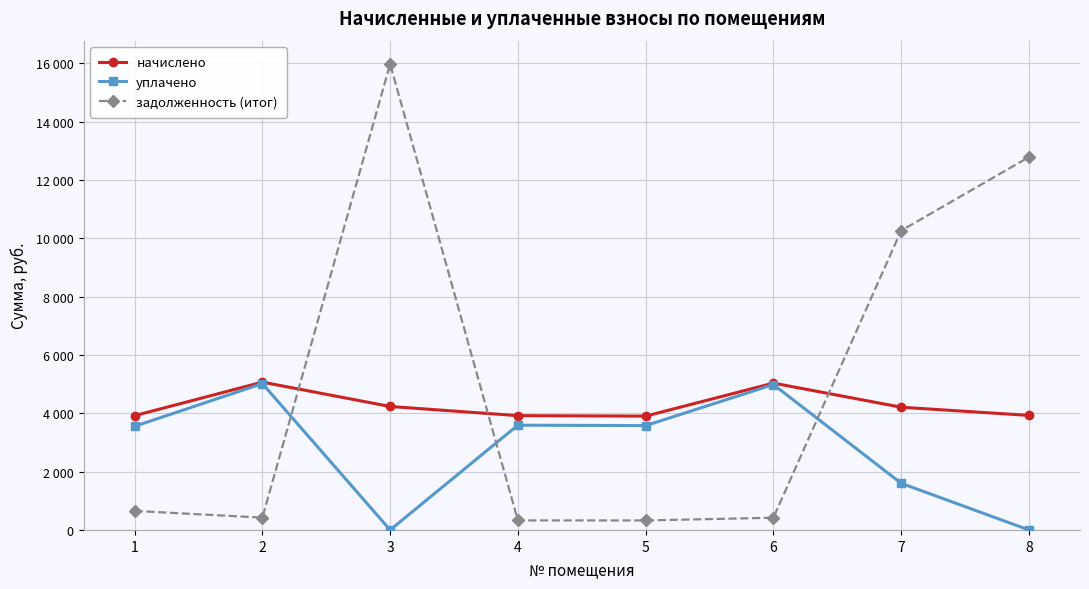

At which label does задолженность (итог) first exceed 653?

1